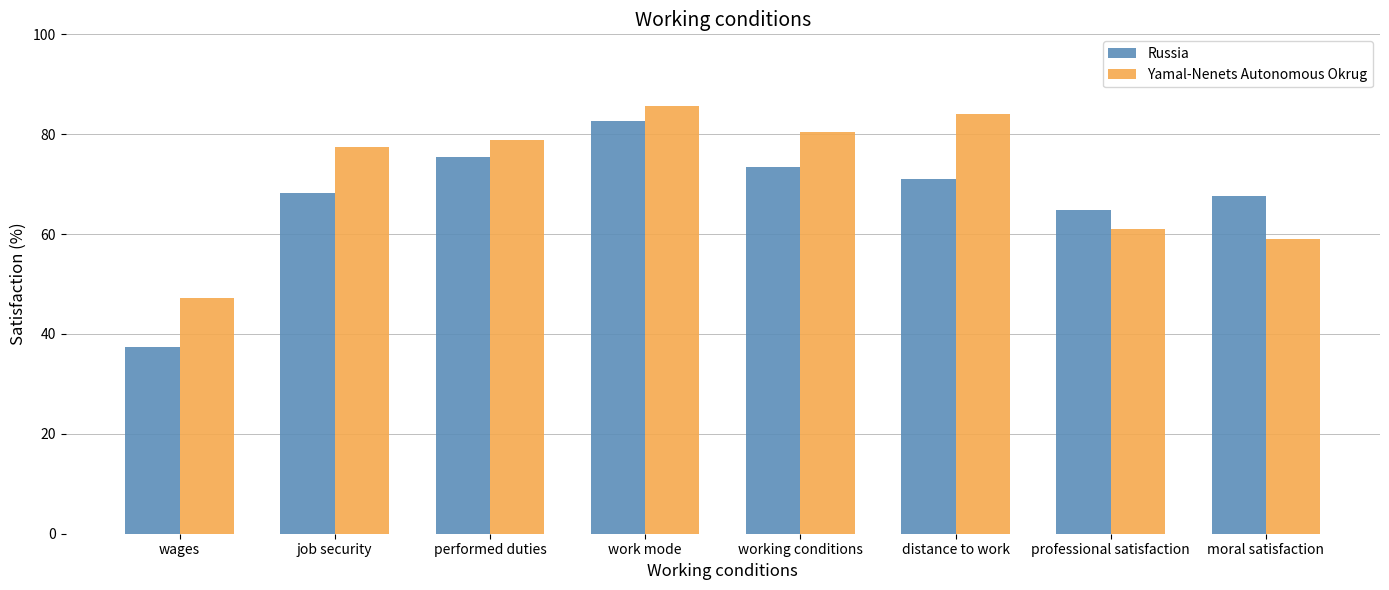

Are the bars horizontal?

No